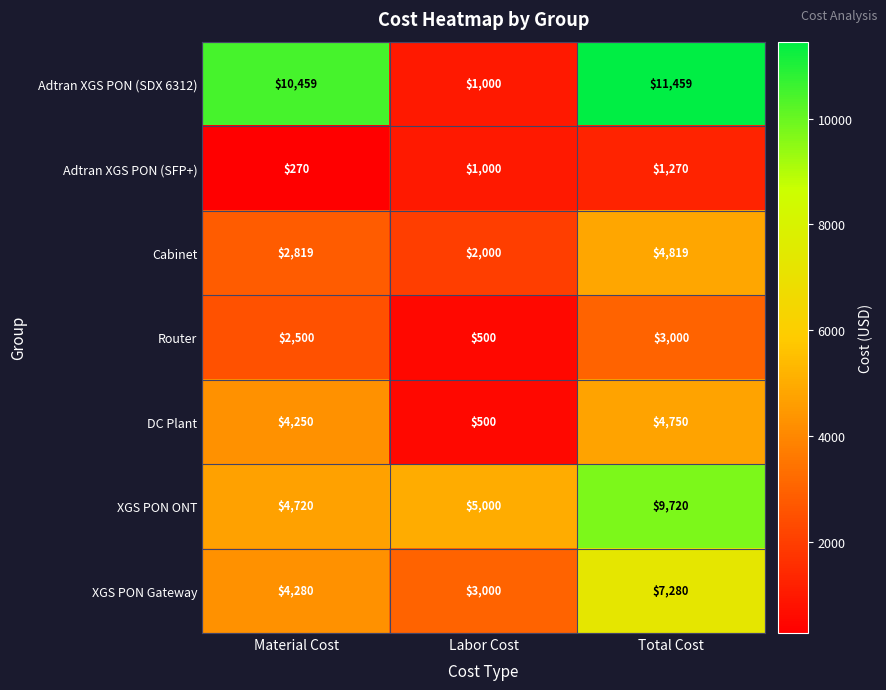

Which category has the lowest value across all series?

Material Cost